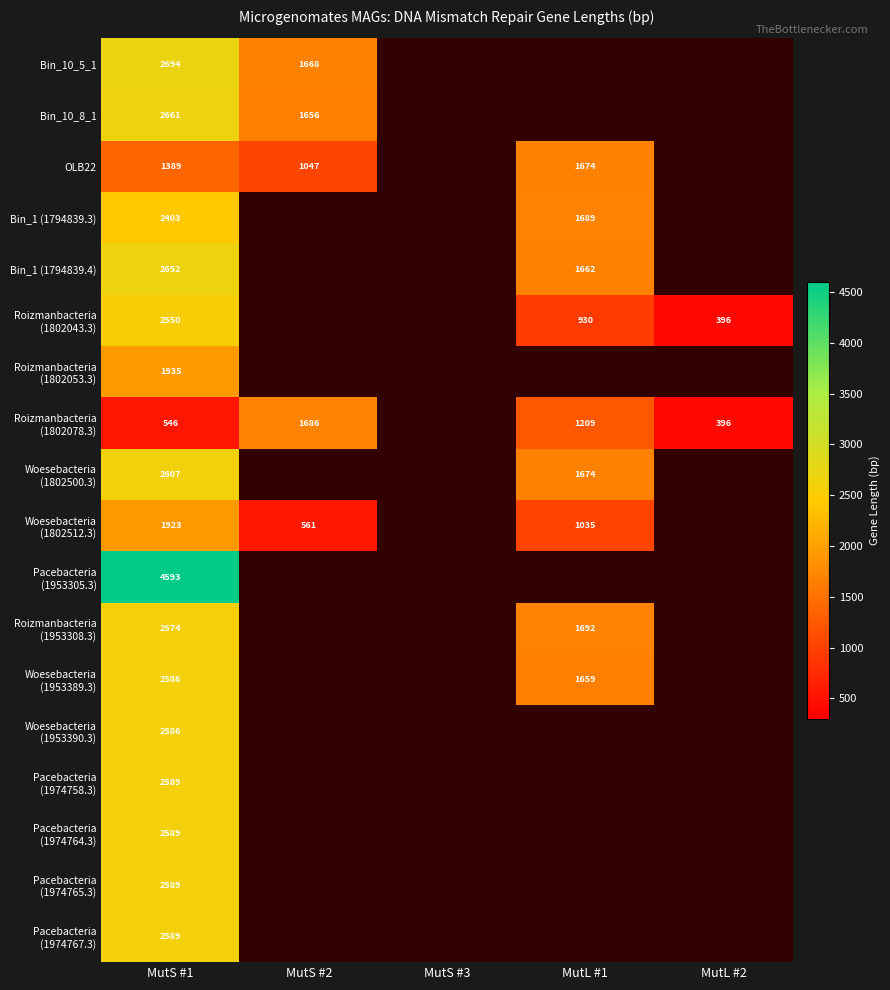

The value of Bin_10_5_1 at MutS #1 is 2694. True or false?

True